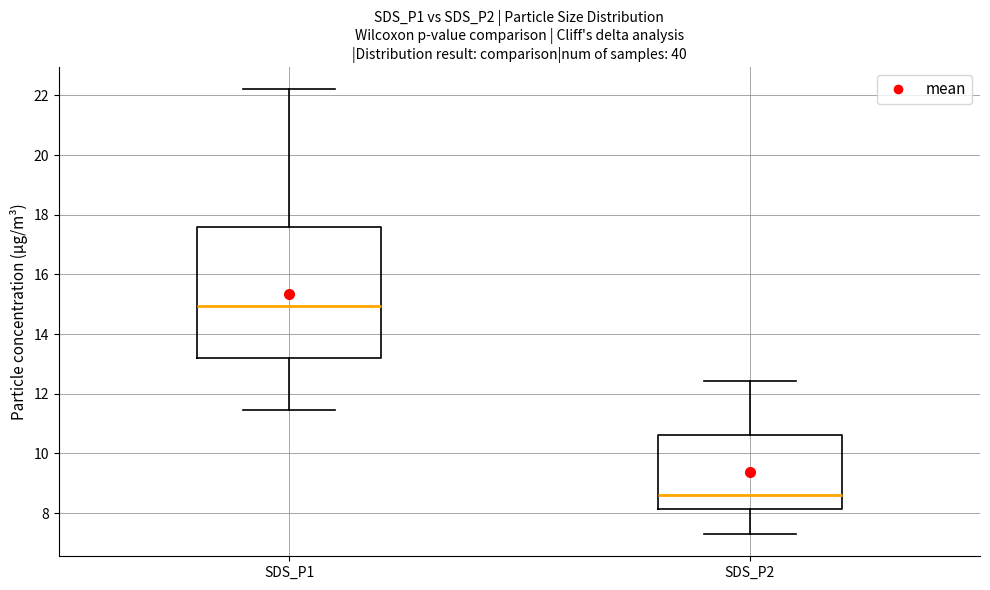

Where does the median line of the box for SDS_P1 sit on the y-axis? The values are not printed on the chart, so give them approximately, as read against the axis.

15.0